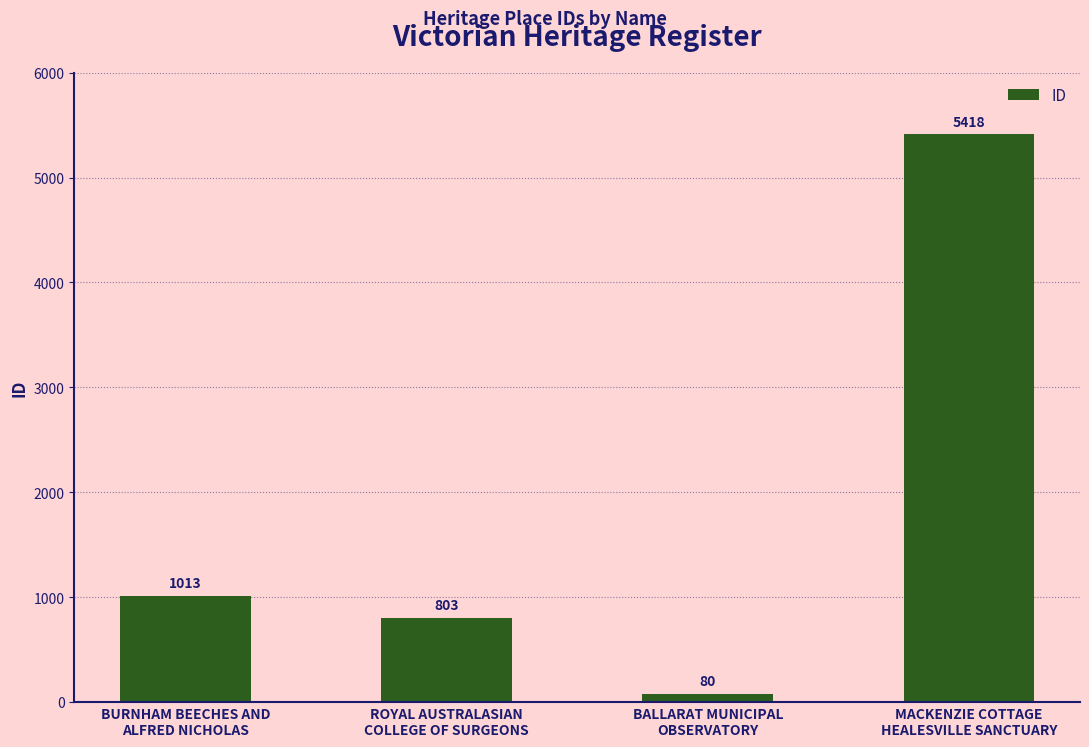

Between ROYAL AUSTRALASIAN
COLLEGE OF SURGEONS and BURNHAM BEECHES AND
ALFRED NICHOLAS, which is larger?

BURNHAM BEECHES AND
ALFRED NICHOLAS